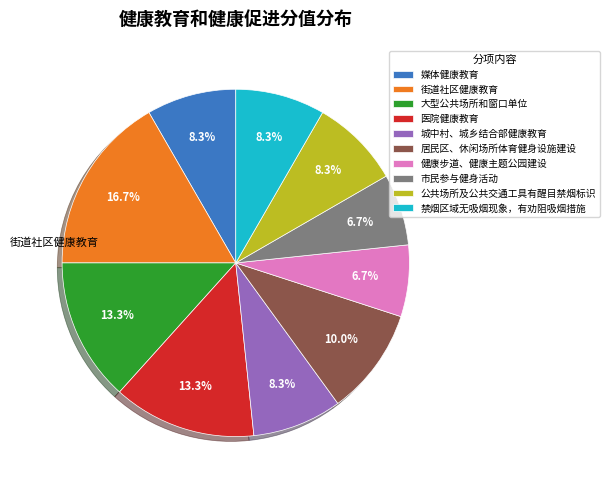

Is there any slice that represents more than half of the pie?

No